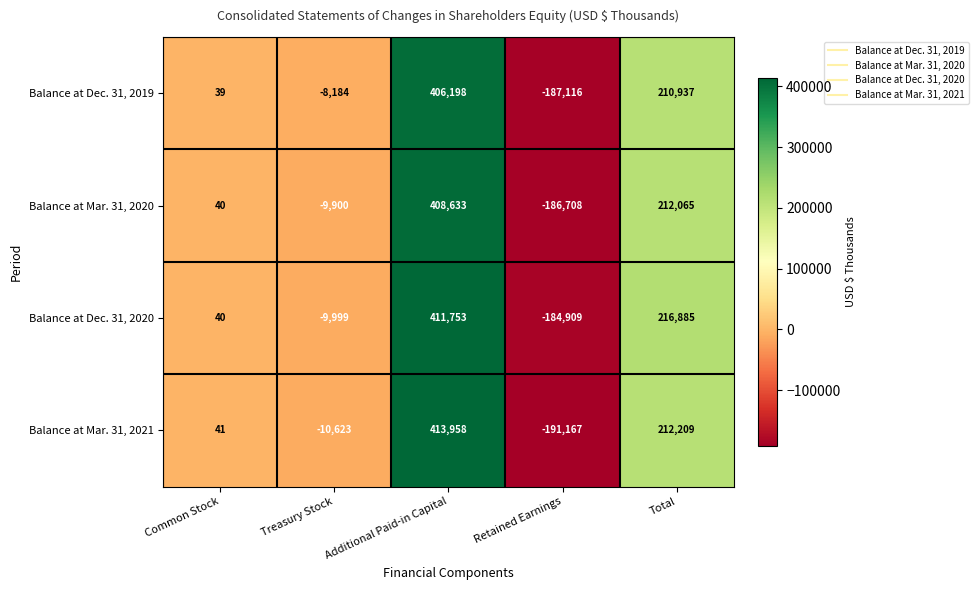

Between Common Stock and Treasury Stock, which series saw the biggest shift?

Balance at Mar. 31, 2021